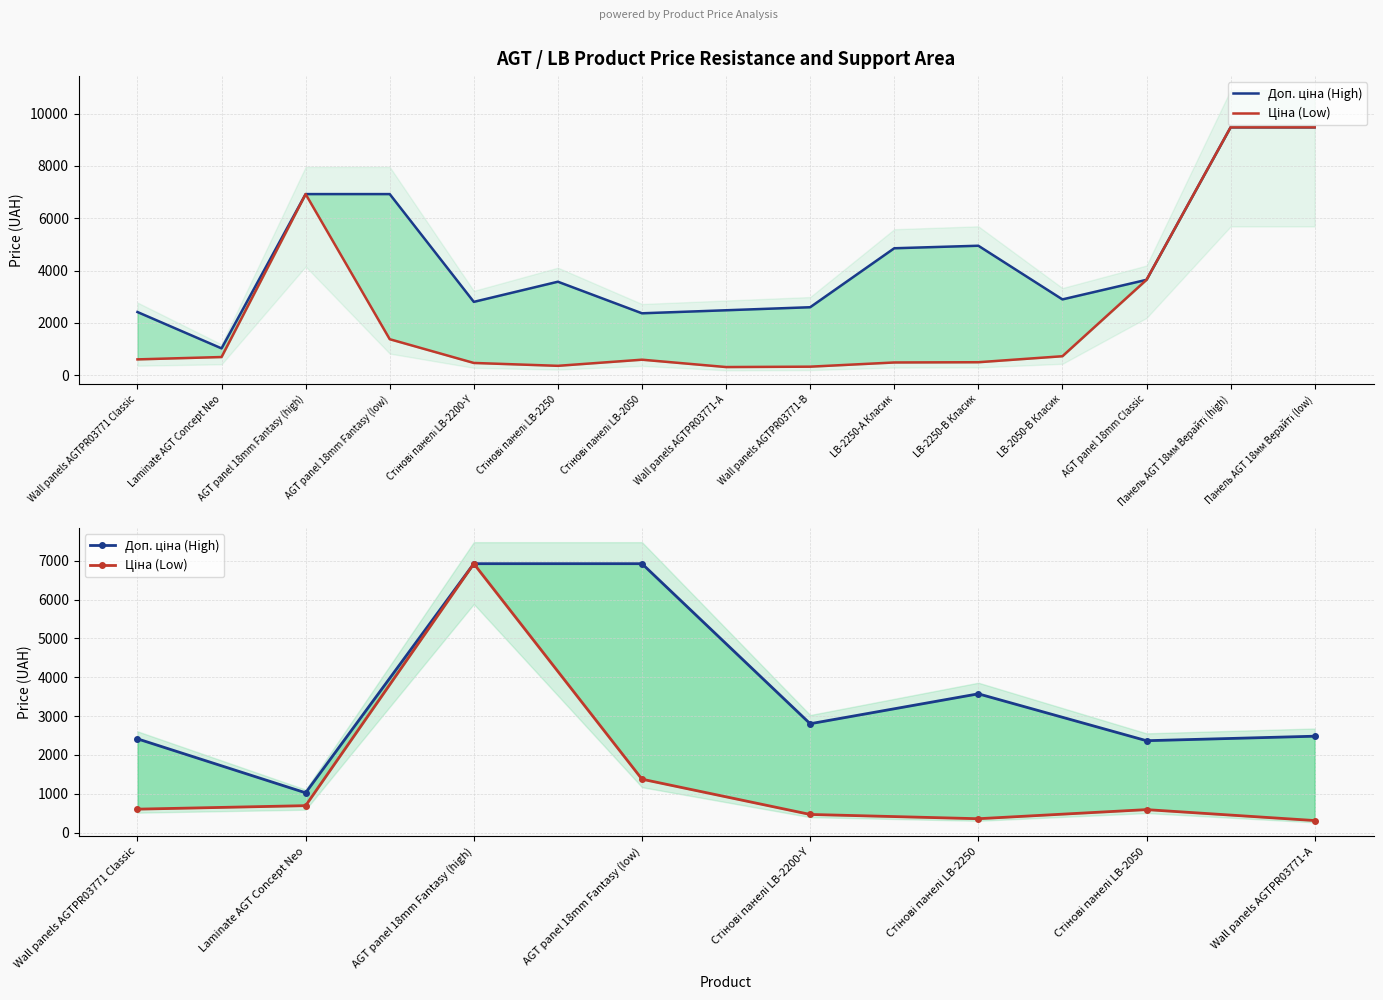

At which label is Ціна (Low) closest to 3617?

AGT panel 18mm Fantasy (low)